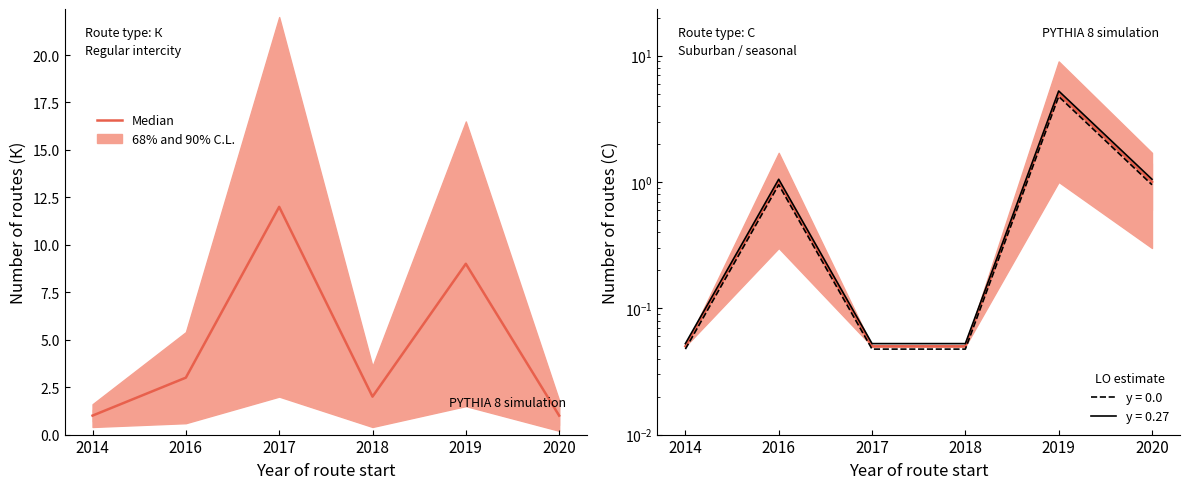

Between 2020 and 2019, which is larger?

2019